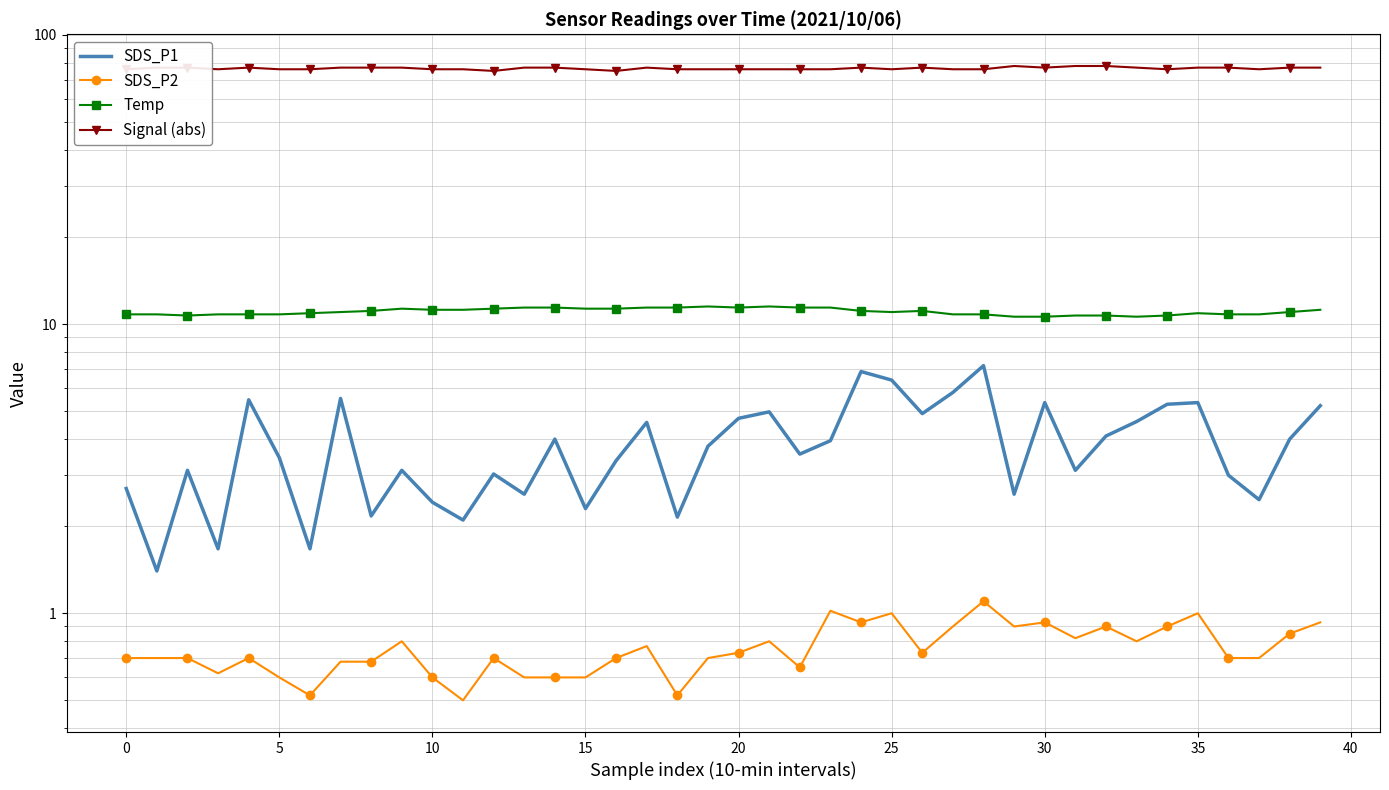

Between 29 and 32, which series saw the biggest shift?

SDS_P1